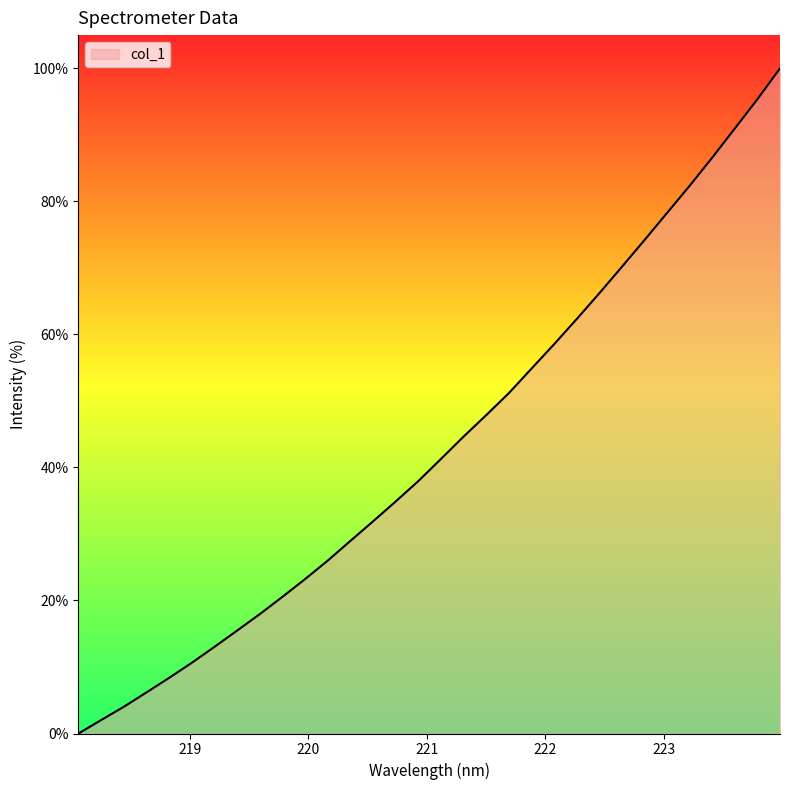

What is the greatest value displayed?

100.0